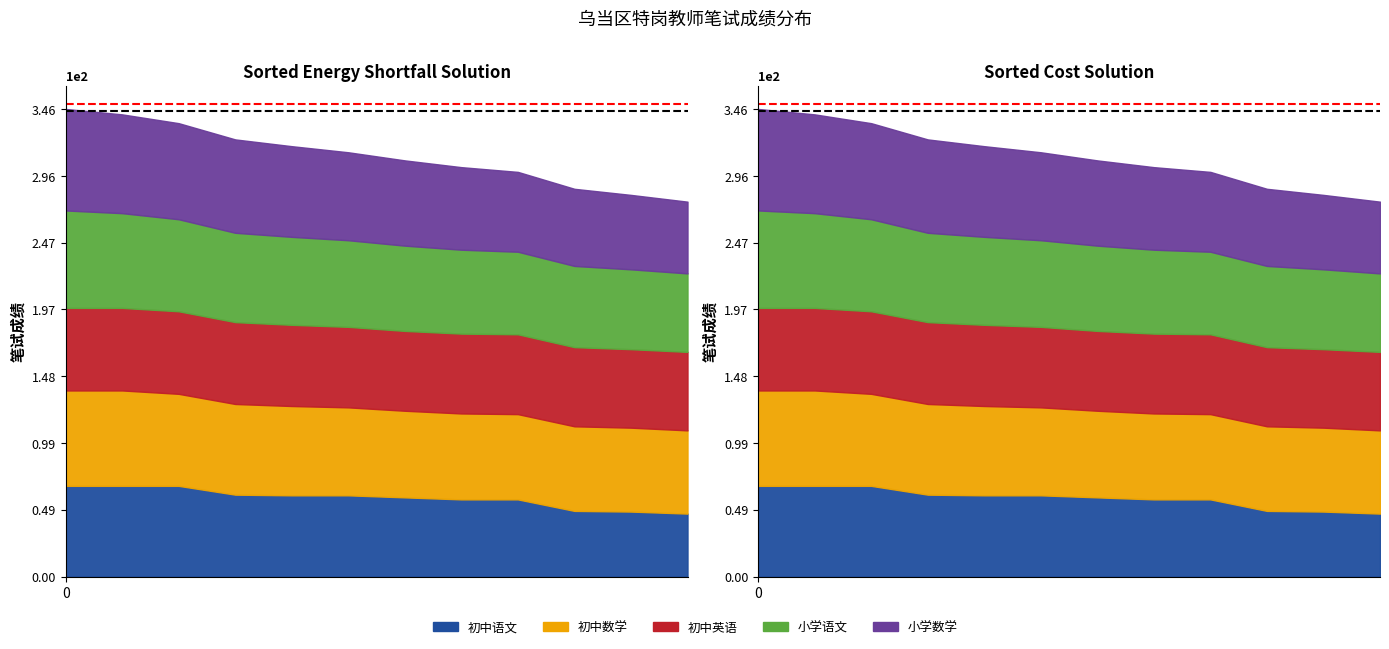

True or false: 初中英语 and 初中语文 intersect in this chart.

False